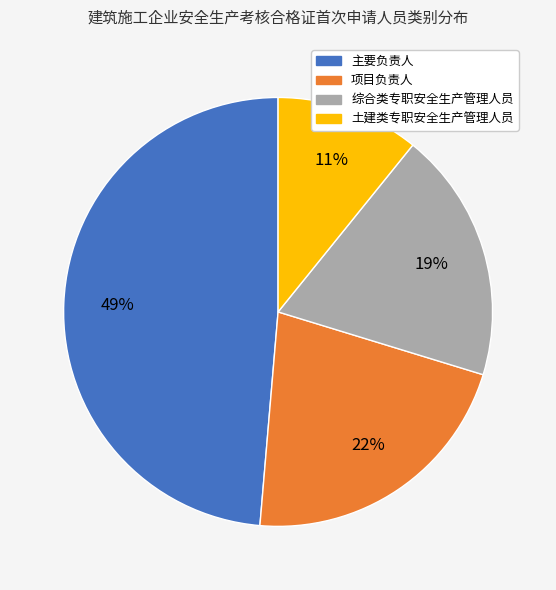

True or false: 主要负责人 accounts for 36% of the total.

False